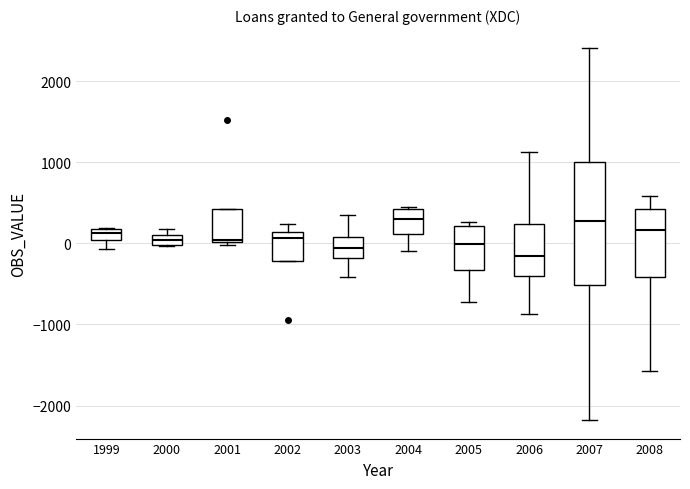

Which box is the tallest, from its lower edge to its upper edge?

2007